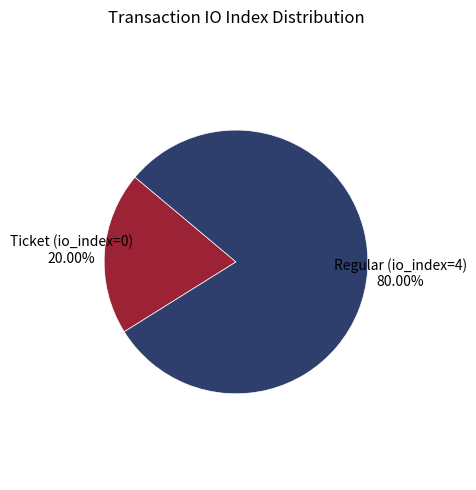

Is there a majority slice in this chart?

Yes